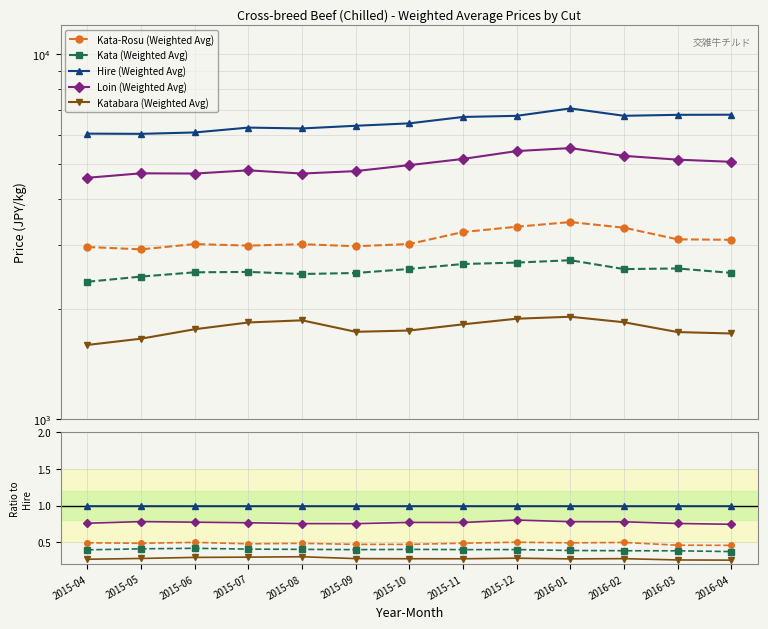

Which series has the largest range (max minus min)?

Loin (Weighted Avg)